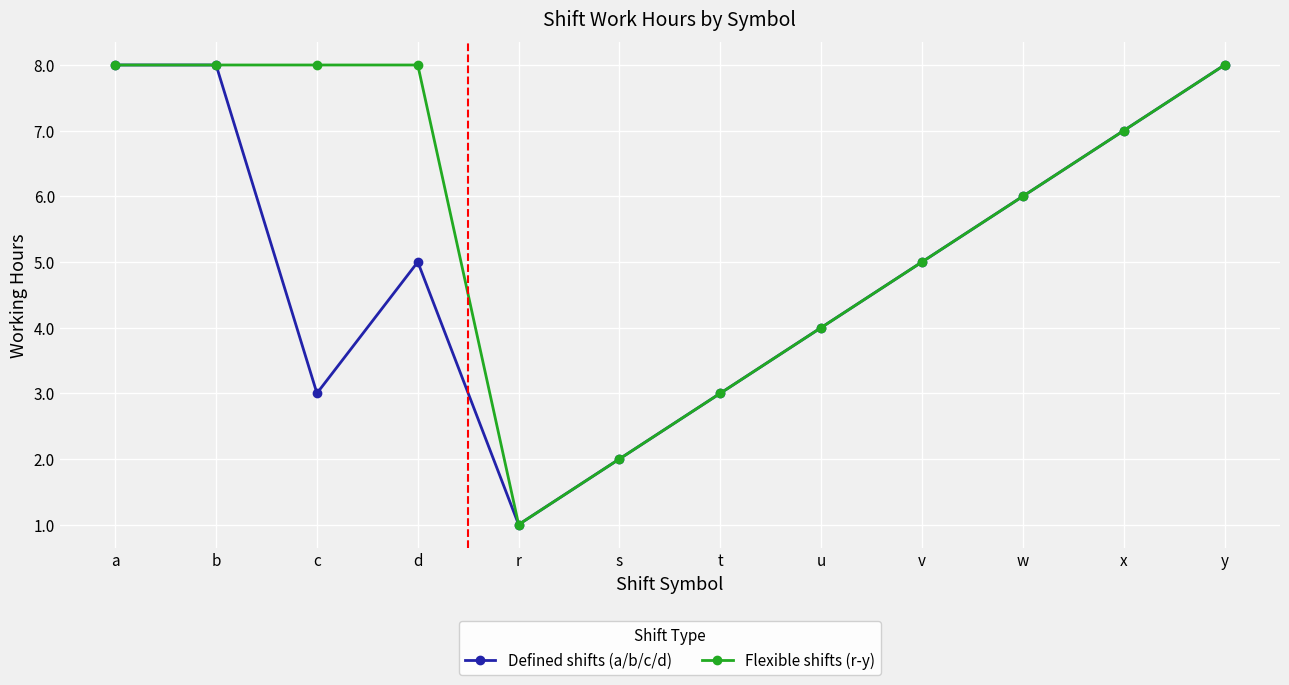

What is the greatest value displayed?

8